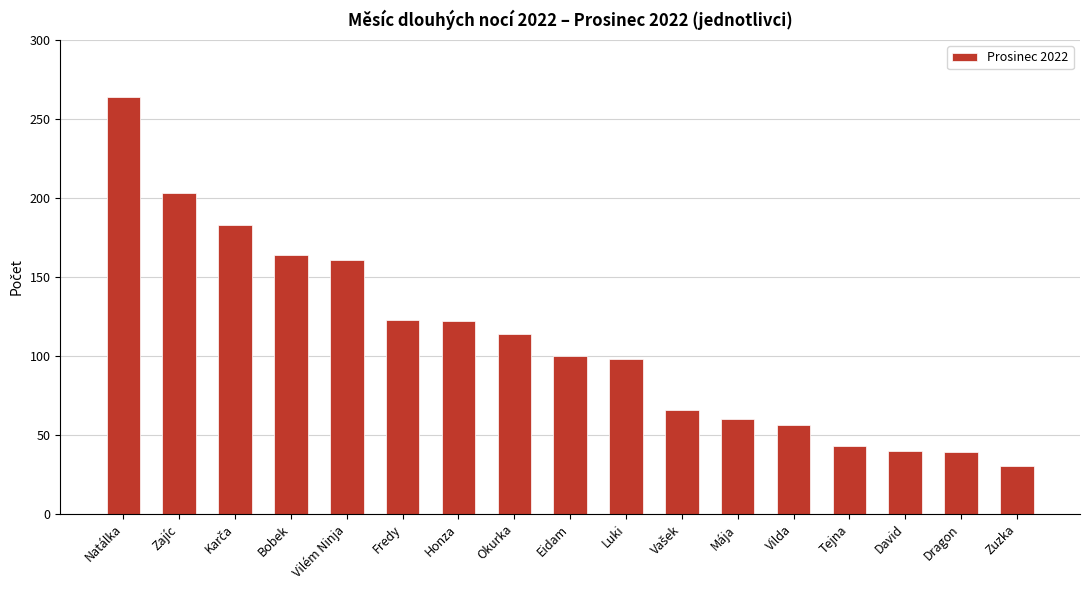

Which category has the highest value across all series?

Natálka